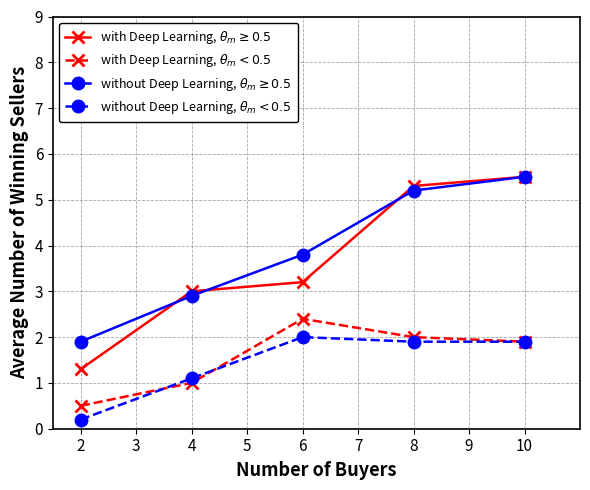

At which category is the sum across all series the highest?

10